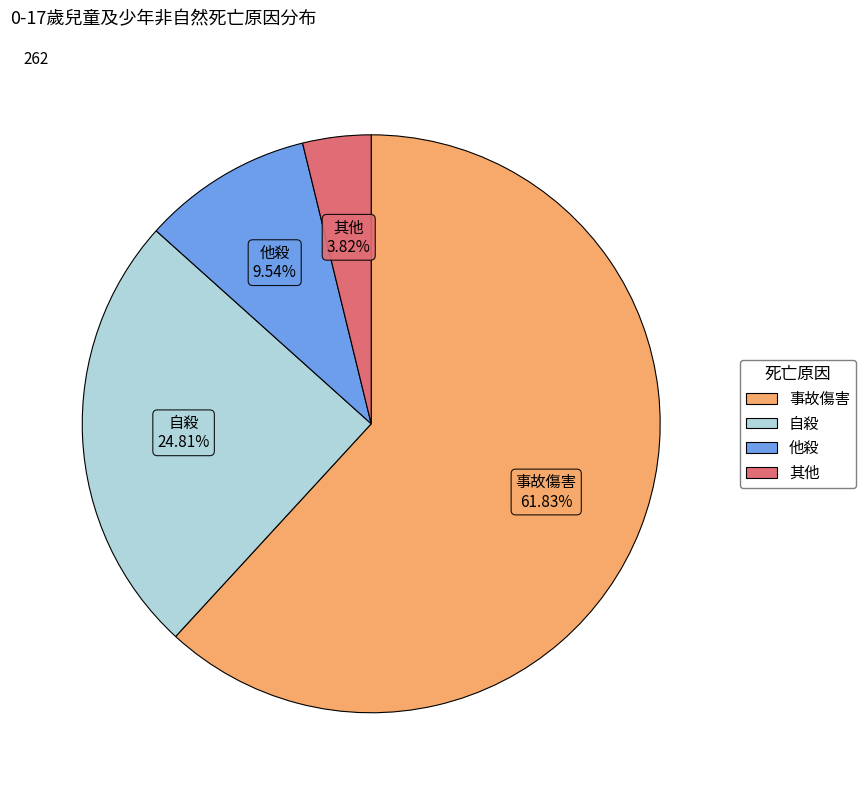

Rank the categories by value from highest to lowest.

事故傷害, 自殺, 他殺, 其他